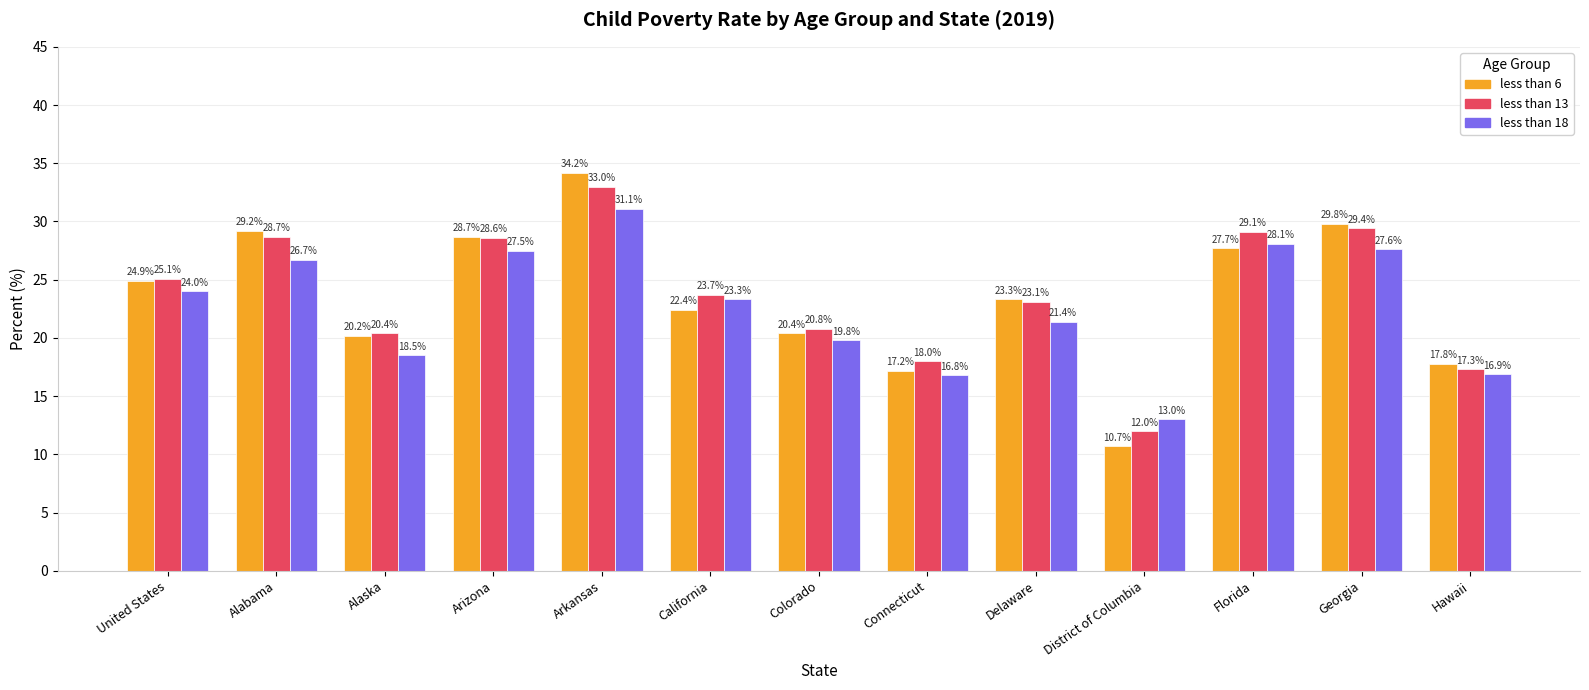

List the labels in order of less than 13 value, largest first.

Arkansas, Georgia, Florida, Alabama, Arizona, United States, California, Delaware, Colorado, Alaska, Connecticut, Hawaii, District of Columbia